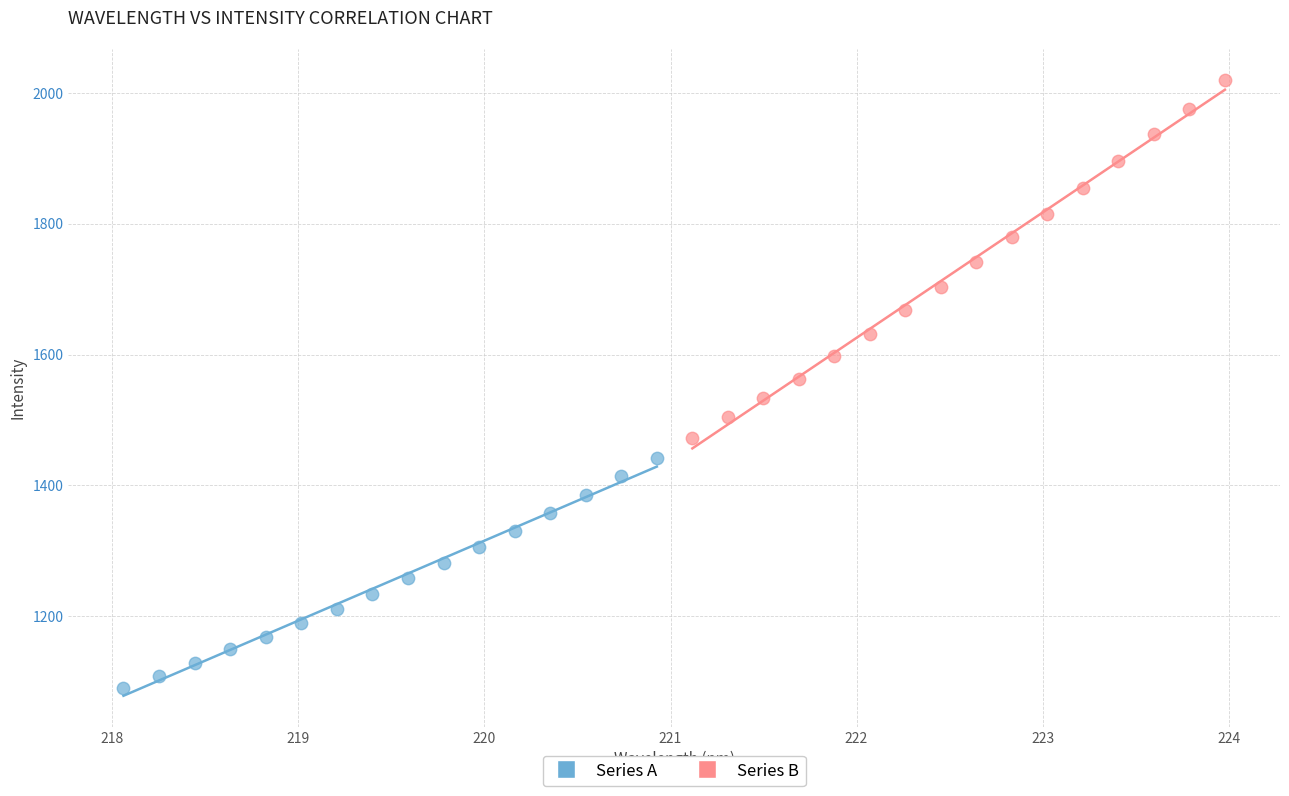

Which series contains the highest Y value?

Series B